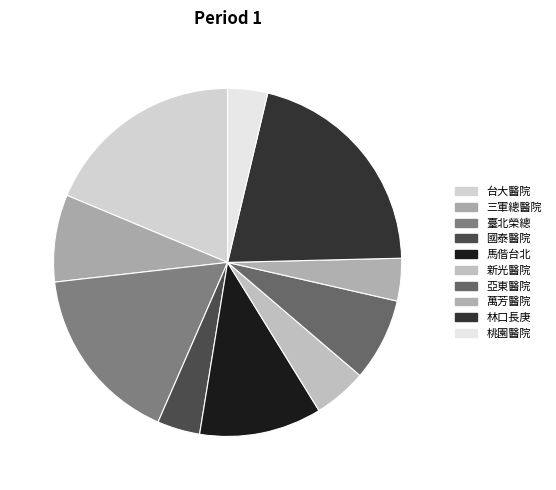

Combined, do 萬芳醫院 and 台大醫院 account for over 50%?

No